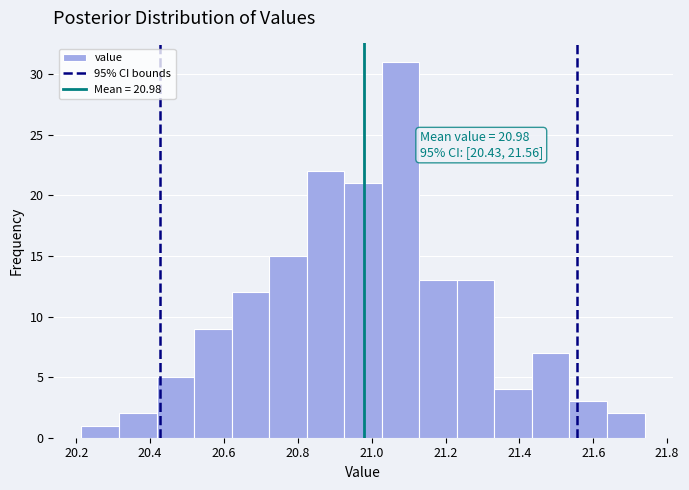

Which range on the x-axis has the tallest bar?

21.02 to 21.12